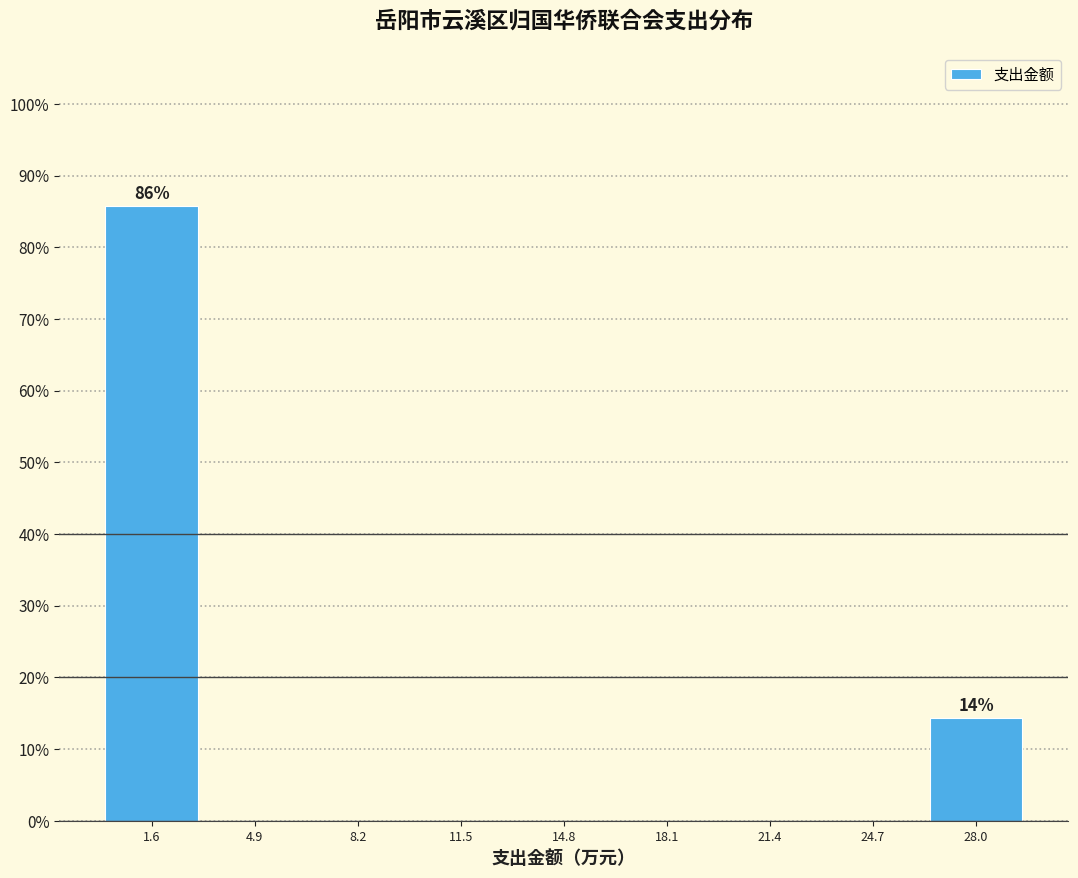

Which range on the x-axis has the tallest bar?

0.0 to 3.5